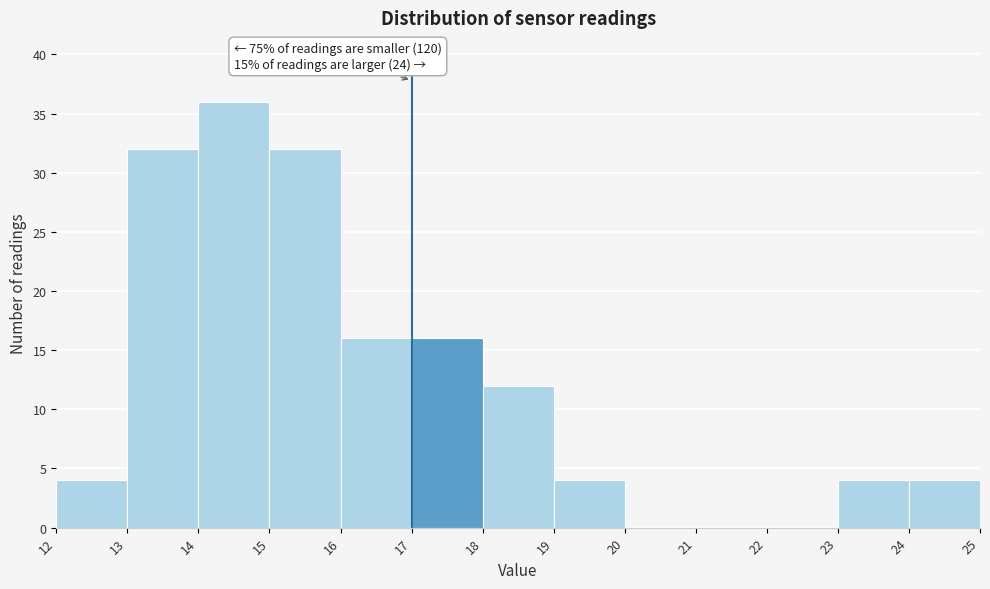

Which range on the x-axis has the tallest bar?

14 to 15